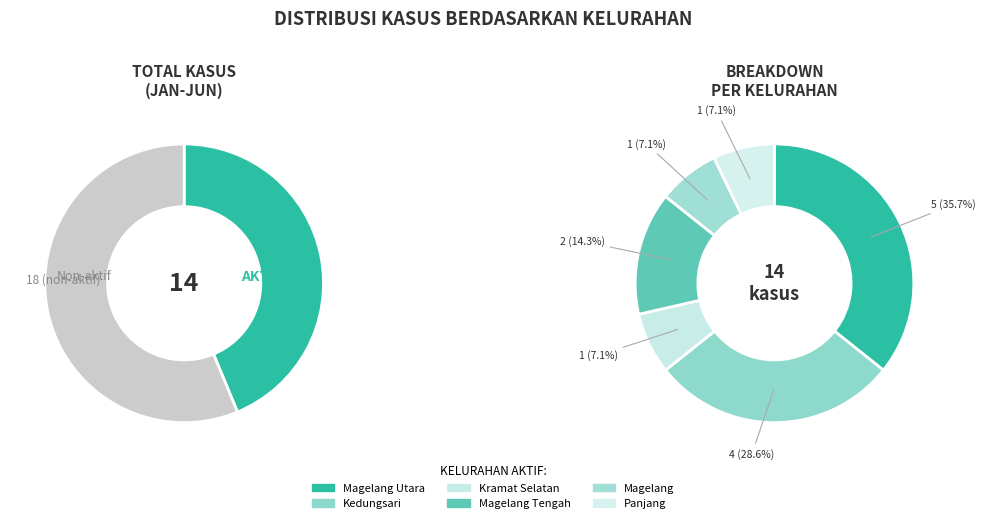

Which has a higher value, Magelang or Kedungsari?

Kedungsari